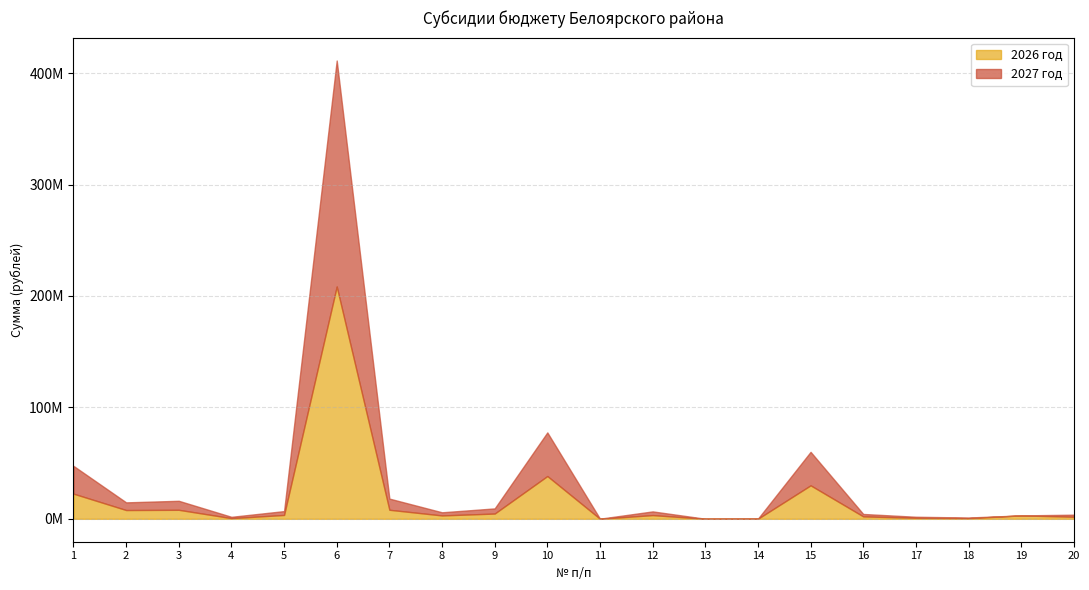

What are all the series names shown in the legend?

2026 год, 2027 год